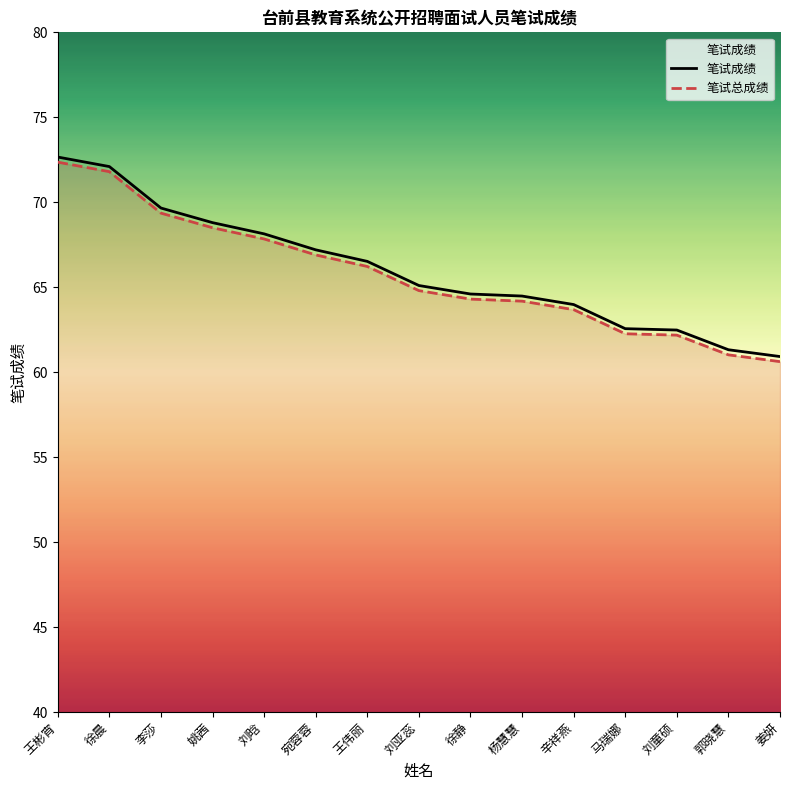

At which category is the sum across all series the highest?

王彬宵